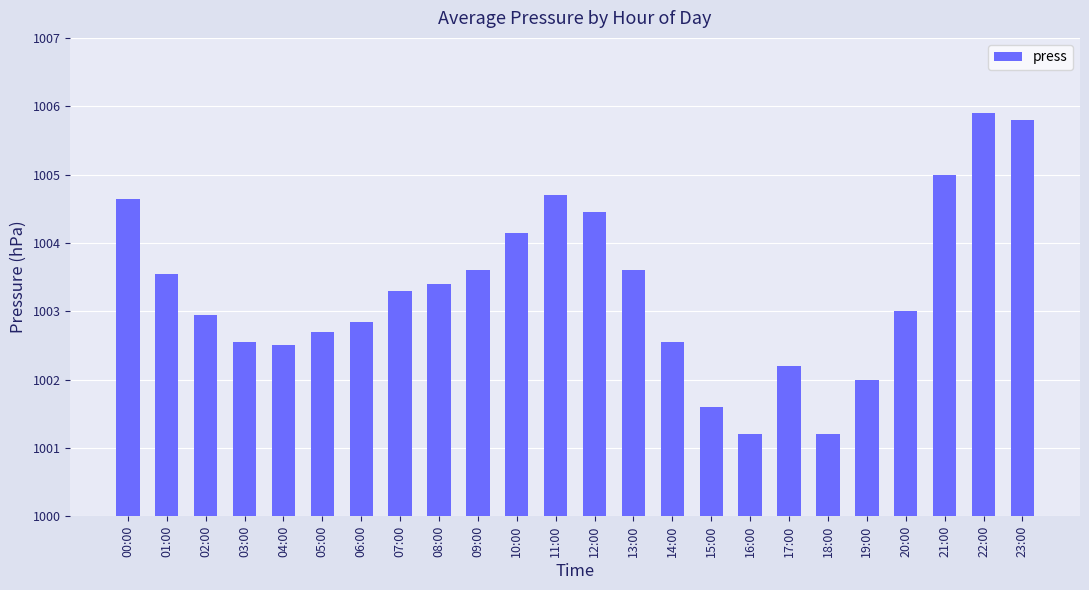

What is the ratio of the value at 15:00 to the value at 19:00?

1.0